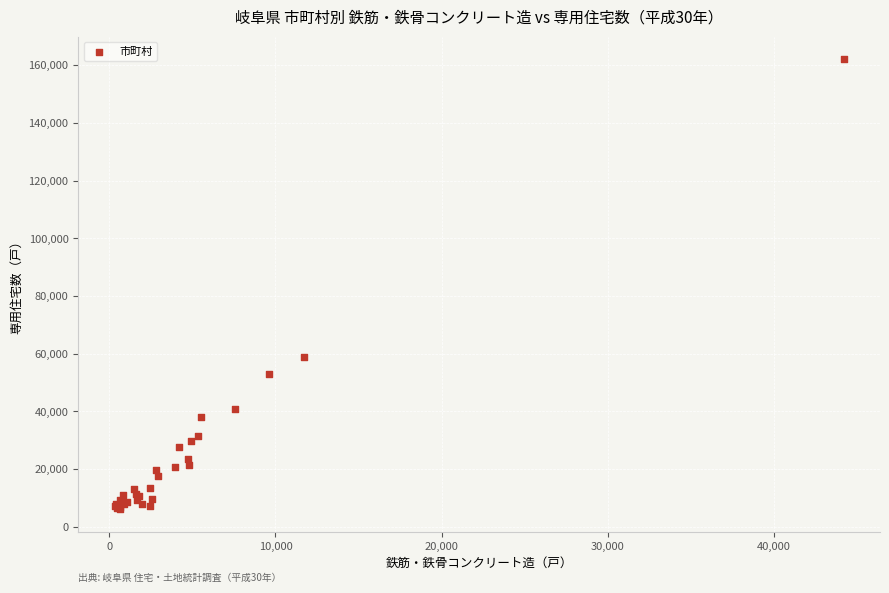

What Y value in the scatter plot is closest to 84110?

58980